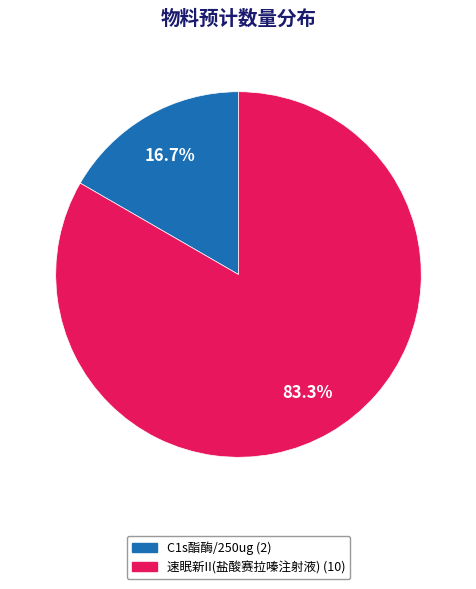

To the nearest percent, what is the difference between the largest and smallest slice percentages?

67%